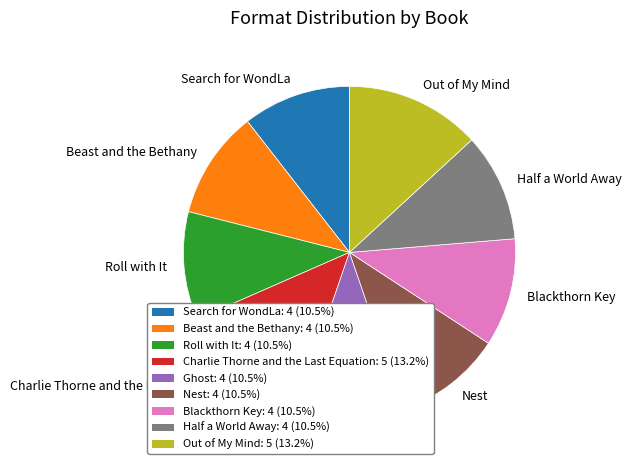

What is the ratio of the value at Ghost to the value at Beast and the Bethany?

1.0